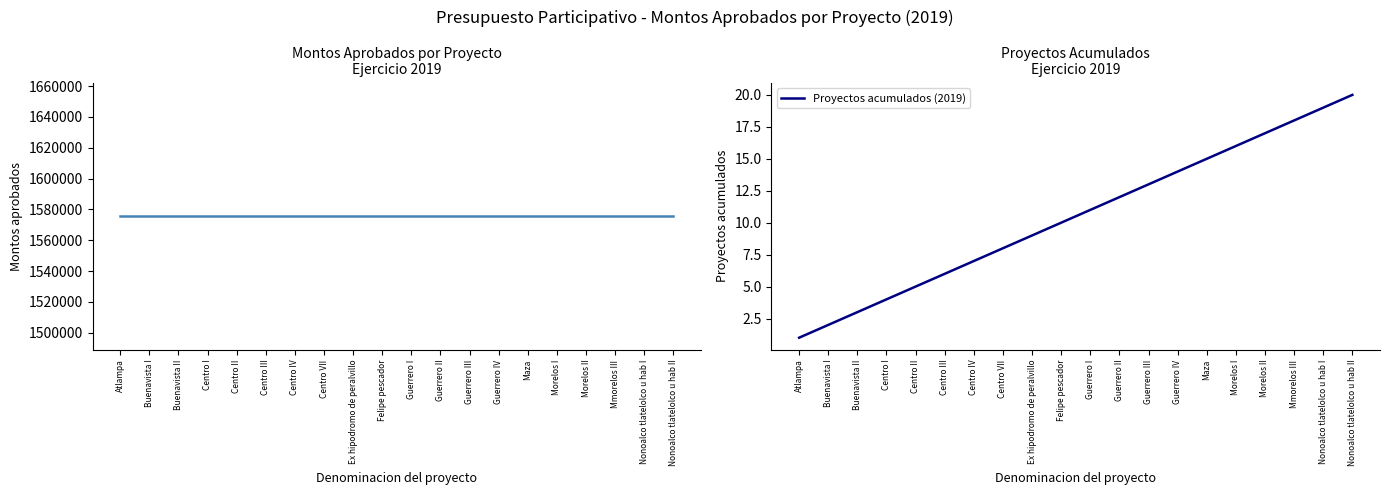

What is the lowest value of the Montos aprobados (2019) series?

1575521